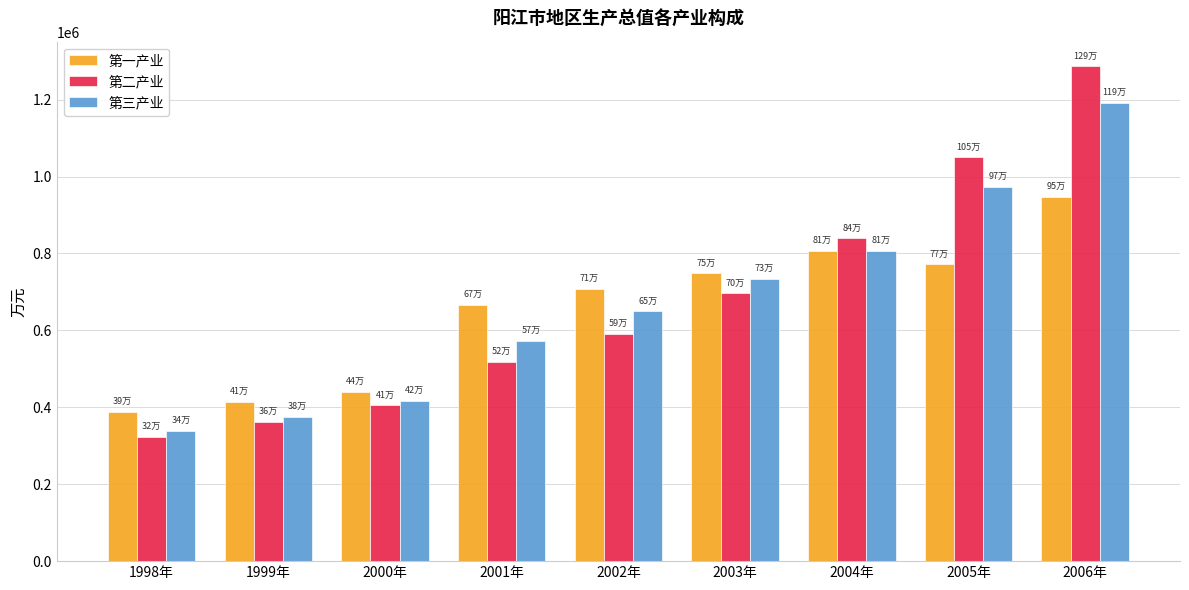

What is the sum of all 第二产业 values?

6071553